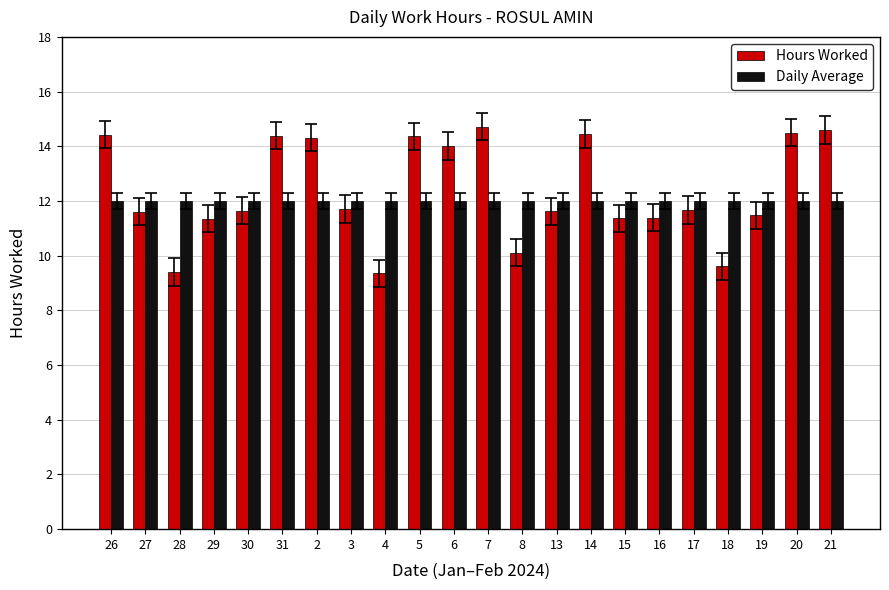

Which series has the largest range (max minus min)?

Hours Worked